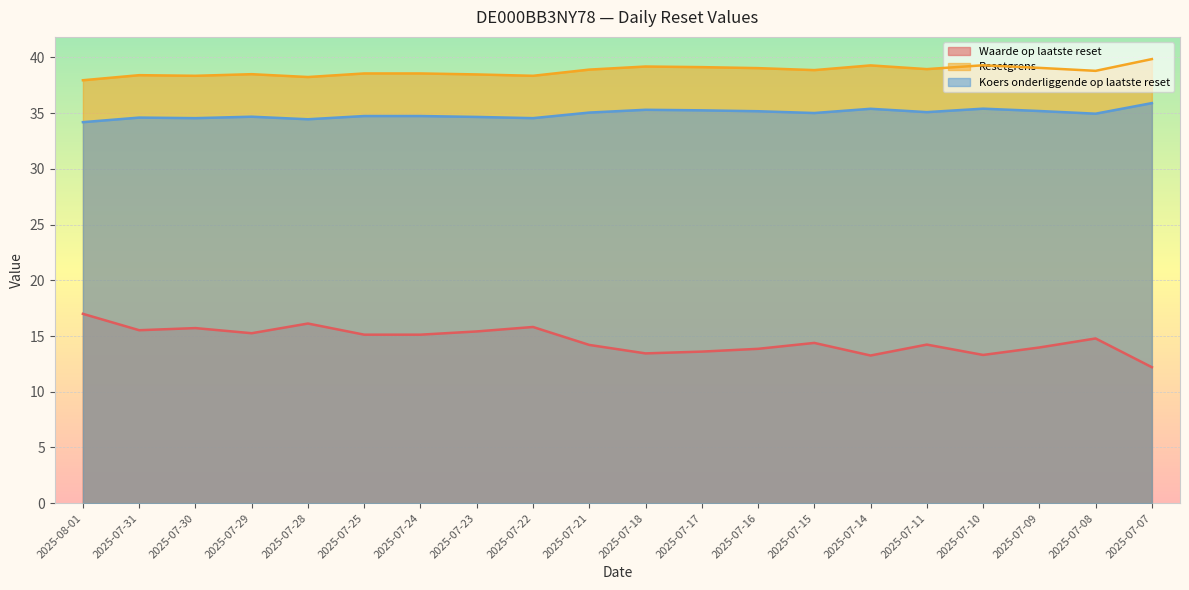

What is the value of the Waarde op laatste reset point at the 3rd from the left?

15.7